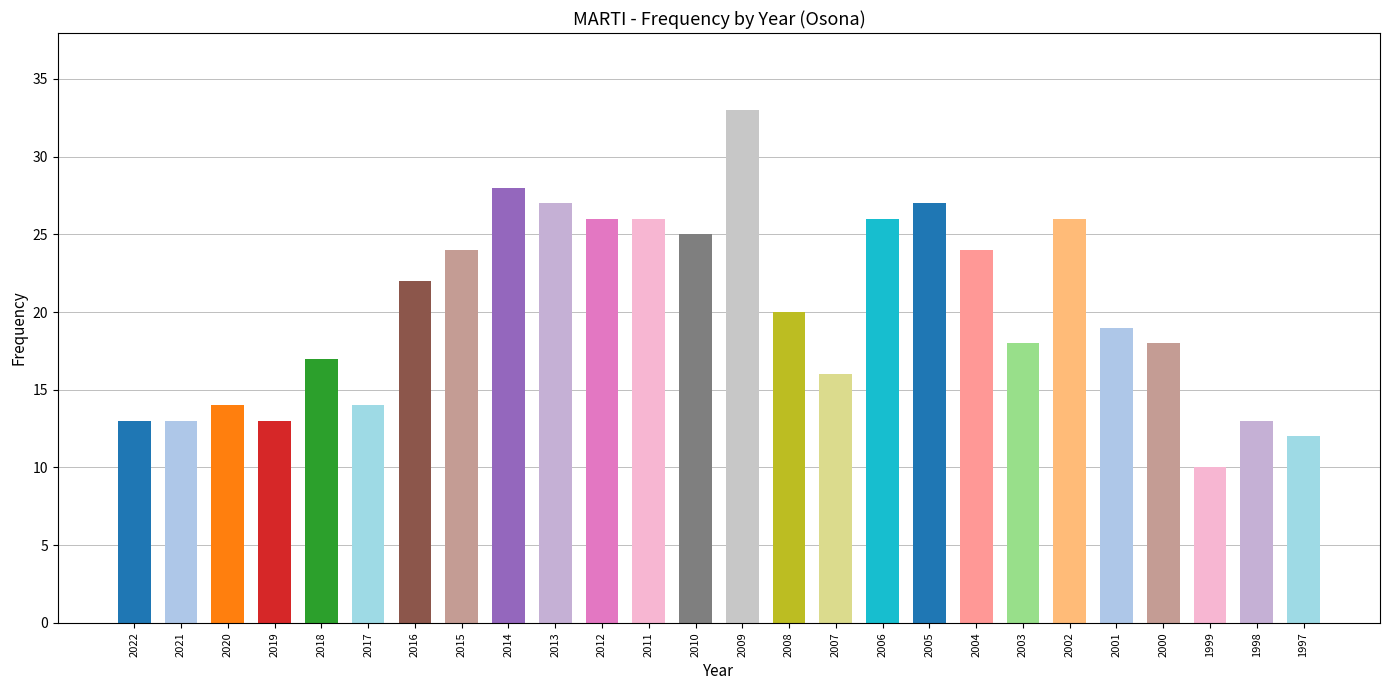

Reading right to left, transcribe all the data shown in this chart.

12	13	10	18	19	26	18	24	27	26	16	20	33	25	26	26	27	28	24	22	14	17	13	14	13	13